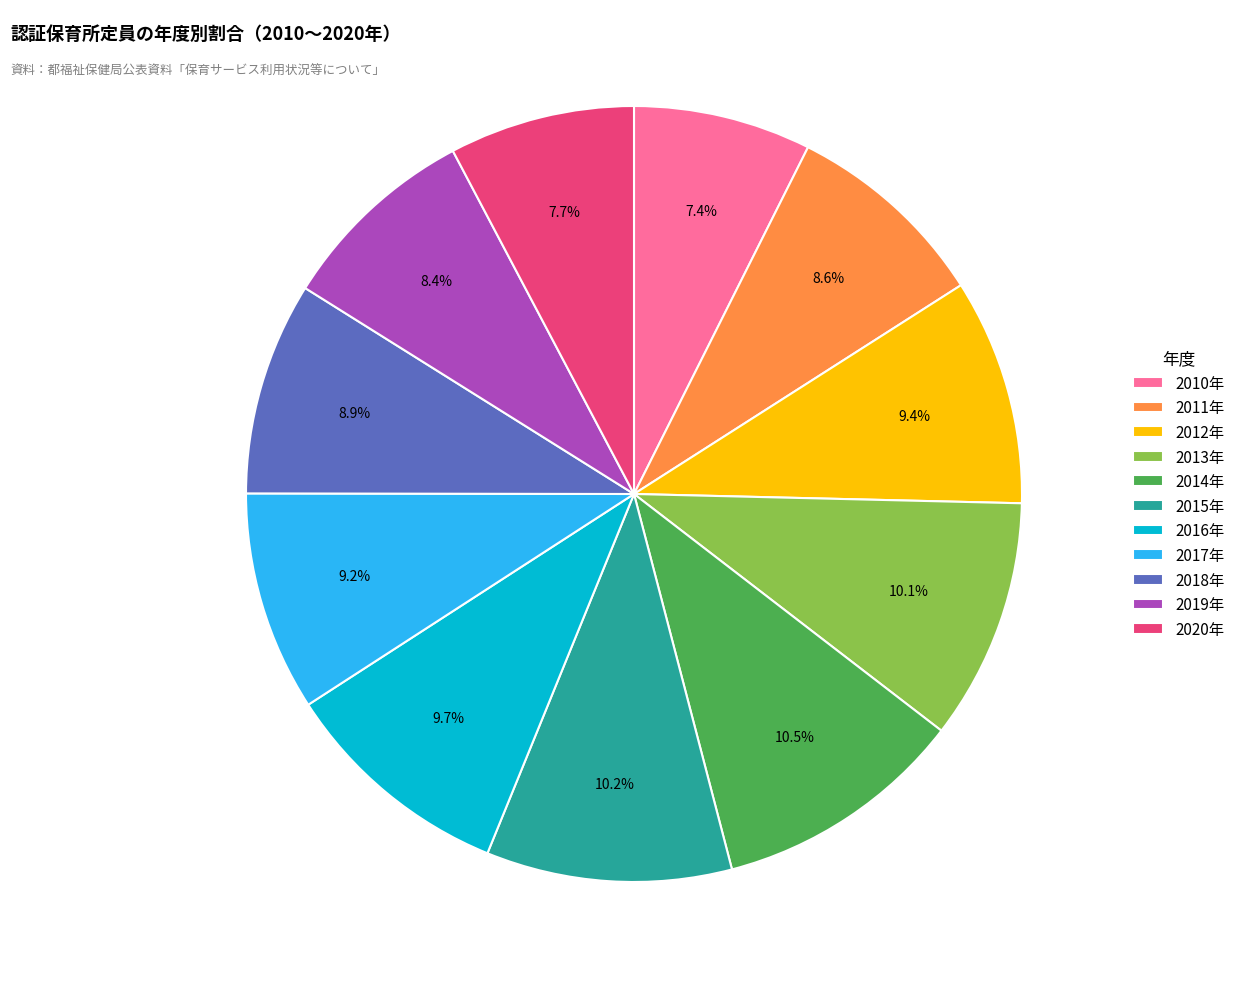

Does 2012年 account for over 50% of the chart?

No